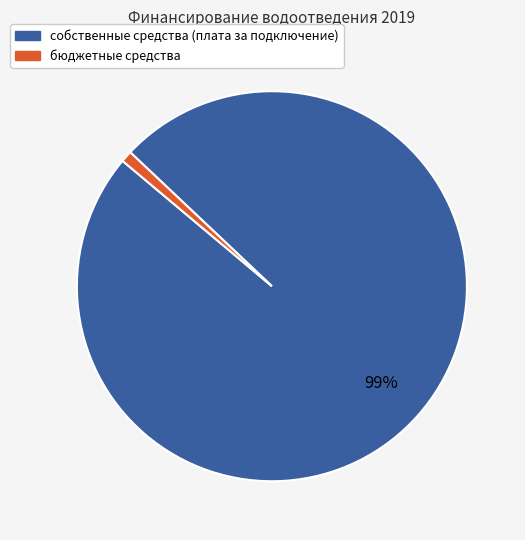

How many segments does this pie chart have?

2